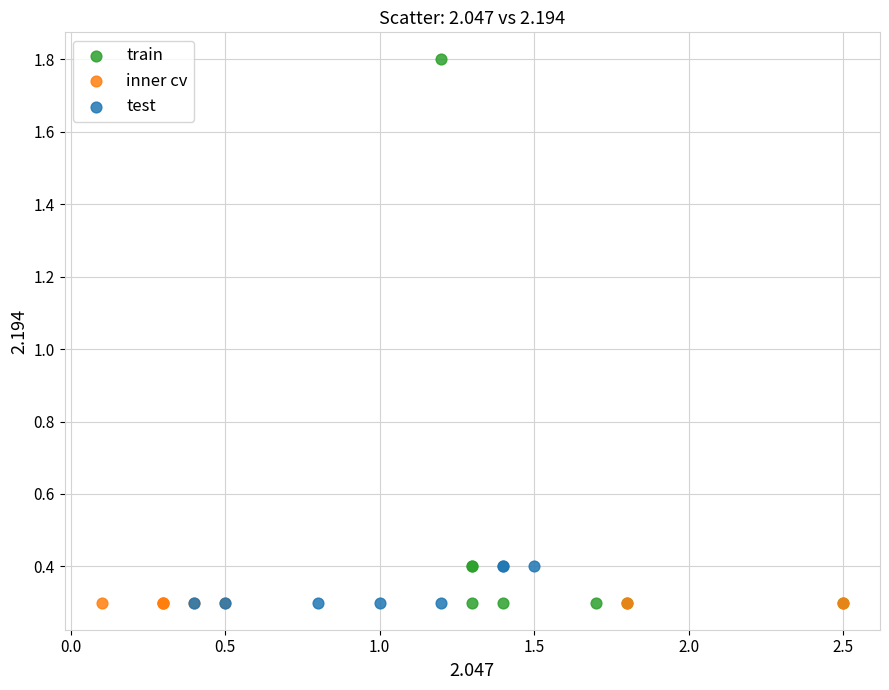

Which series reaches the maximum Y coordinate?

train